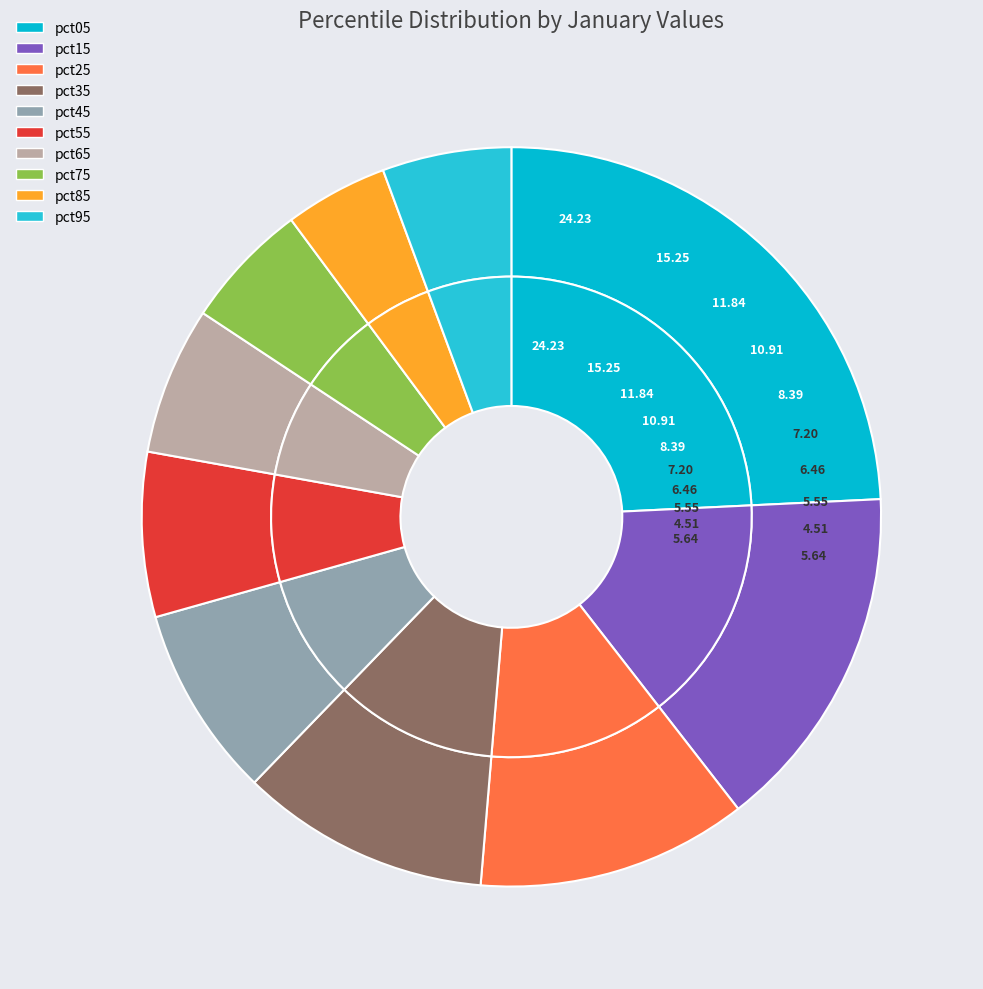

Does pct85 account for over 50% of the chart?

No